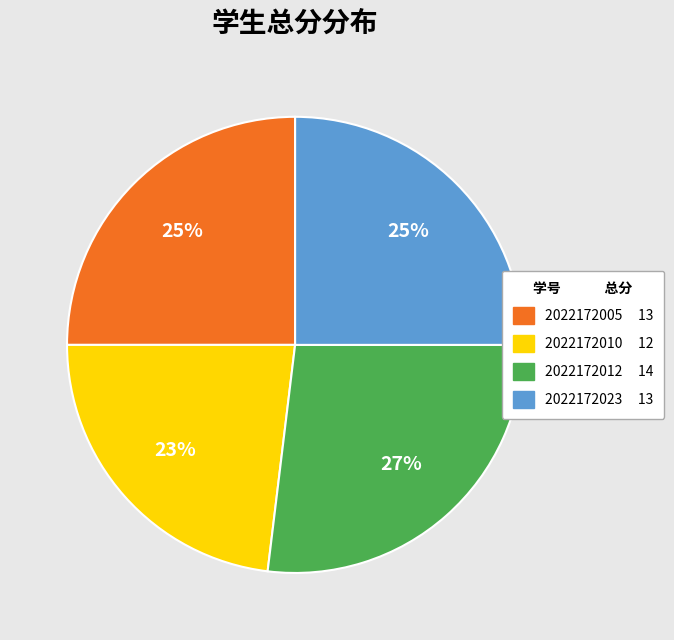

To the nearest percent, what is the average slice percentage?

25%